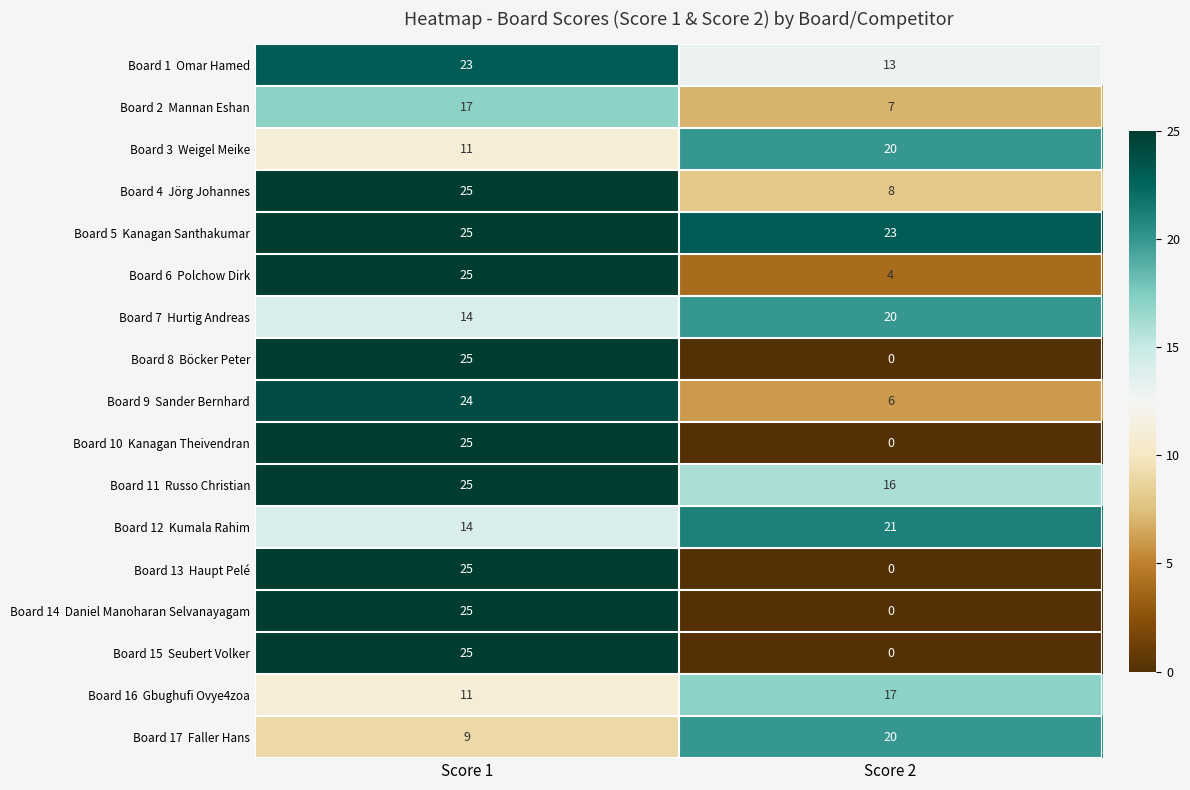

At which category is the sum across all series the highest?

Score 1